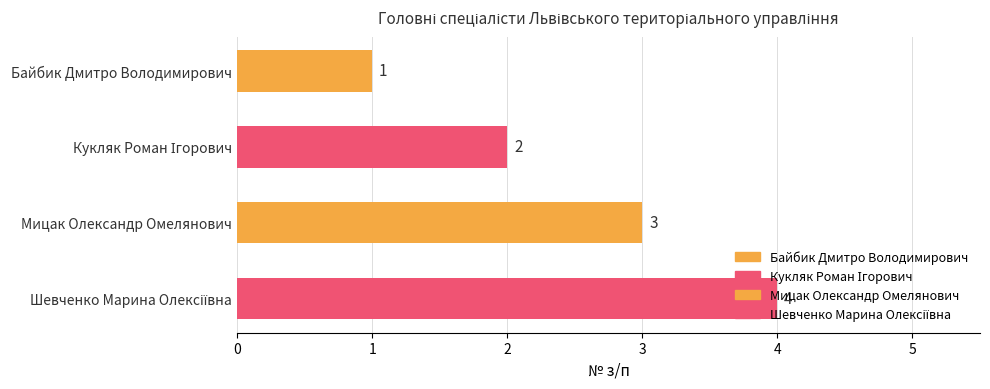

What is the approximate value at Мицак Олександр Омелянович?

3